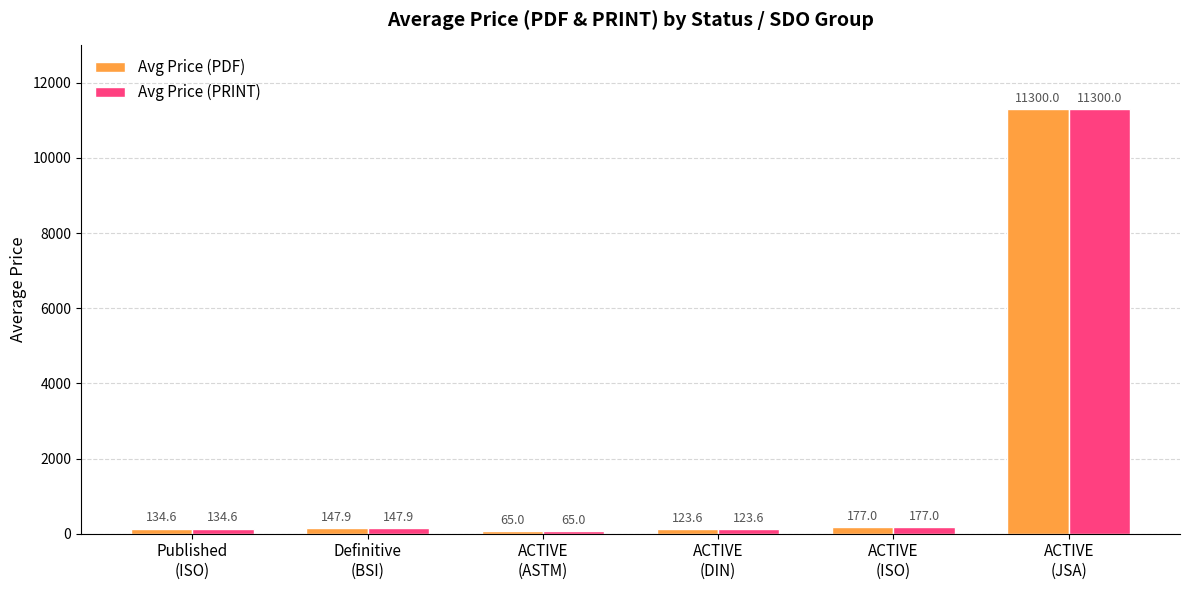

Rank the categories by Avg Price (PDF) value from highest to lowest.

ACTIVE
(JSA), ACTIVE
(ISO), Definitive
(BSI), Published
(ISO), ACTIVE
(DIN), ACTIVE
(ASTM)